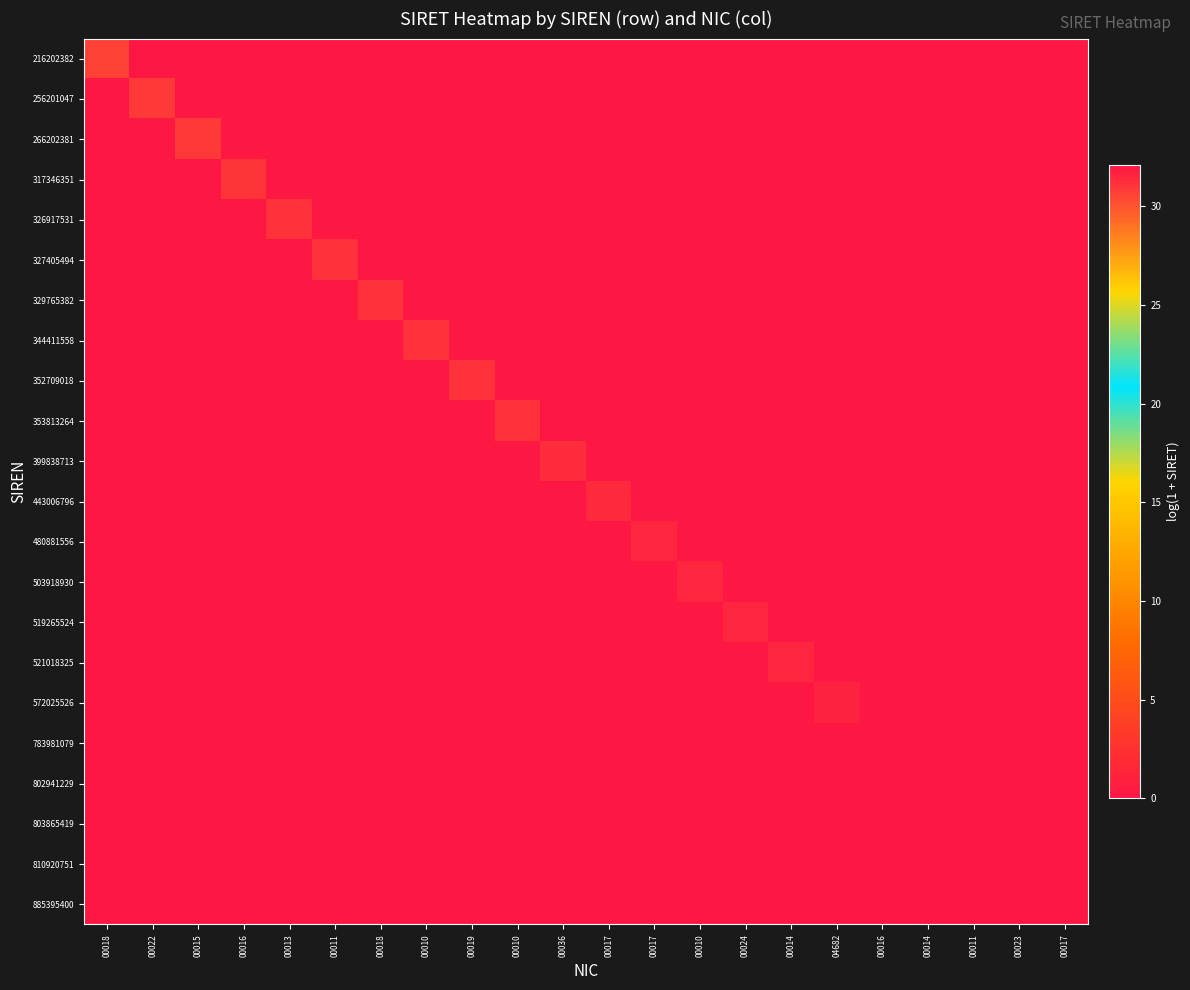

Count the number of categories in the chart.

22